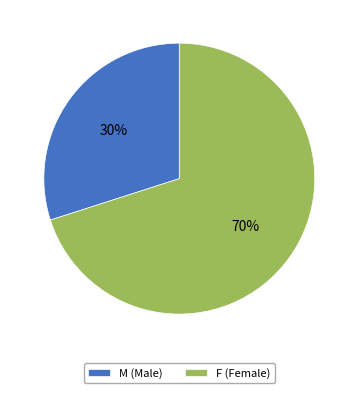

How many segments does this pie chart have?

2